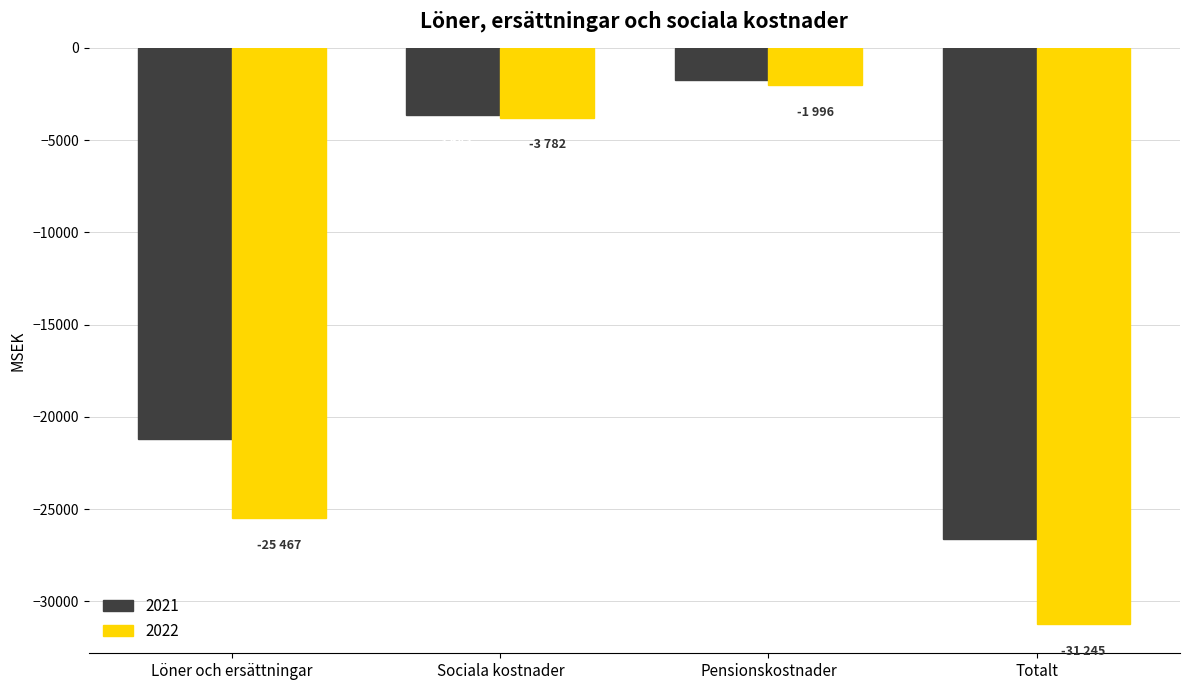

Which series changed the most between Sociala kostnader and Totalt?

2022